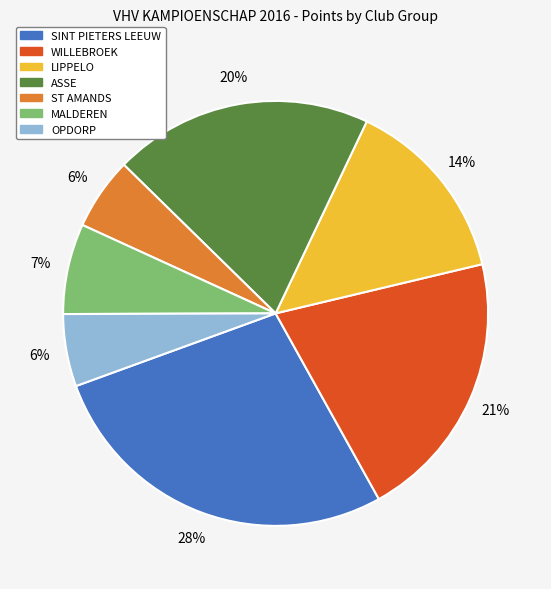

Count the number of slices in the pie.

7